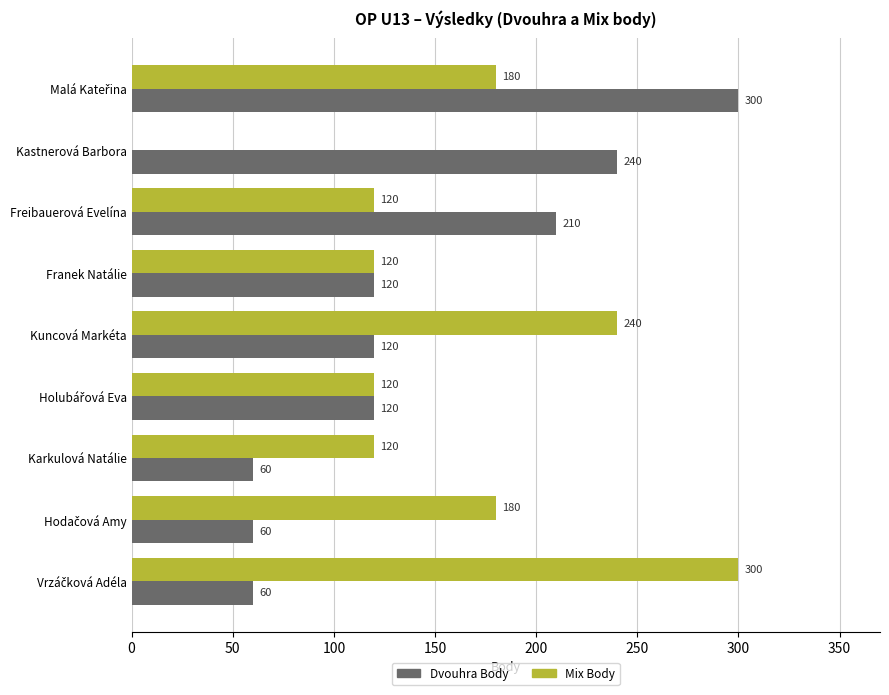

What is the maximum value for Mix Body?

300